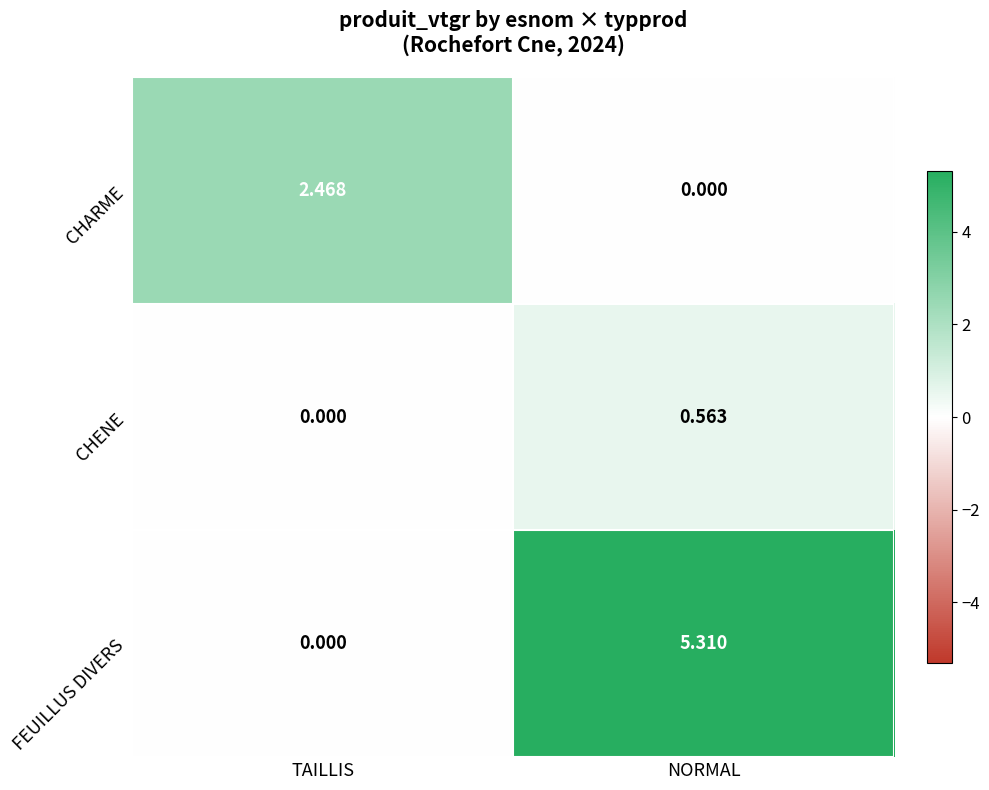

List the labels in order of CHARME value, smallest first.

NORMAL, TAILLIS